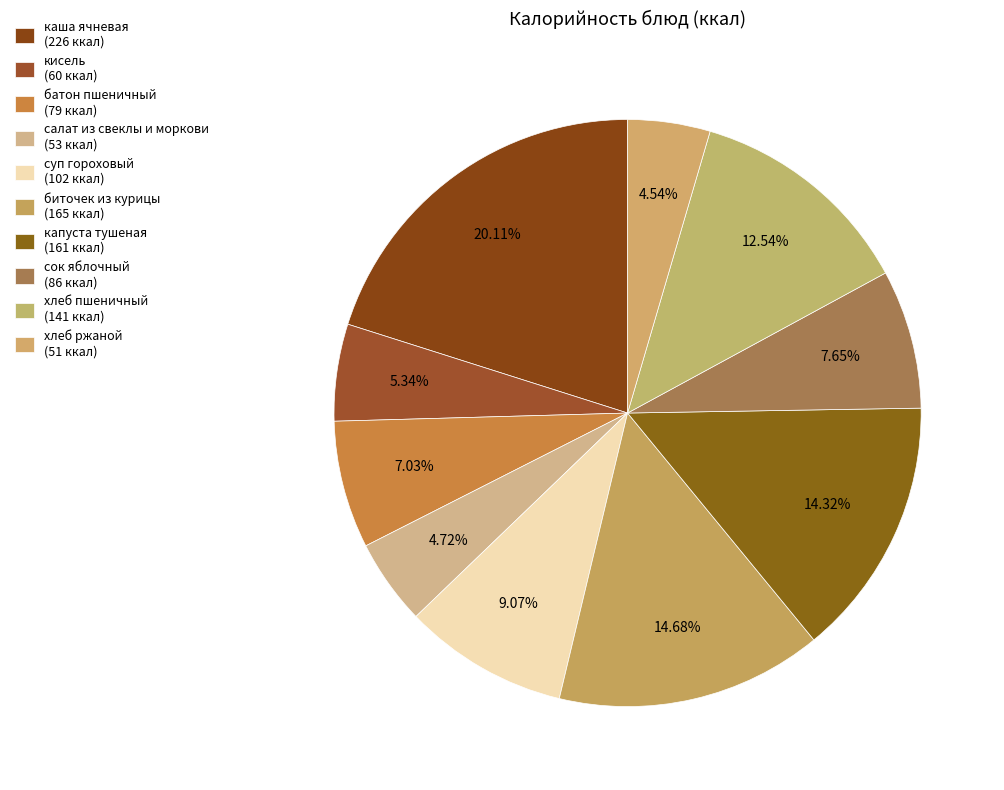

The хлеб ржаной slice represents 5% of the pie. True or false?

True